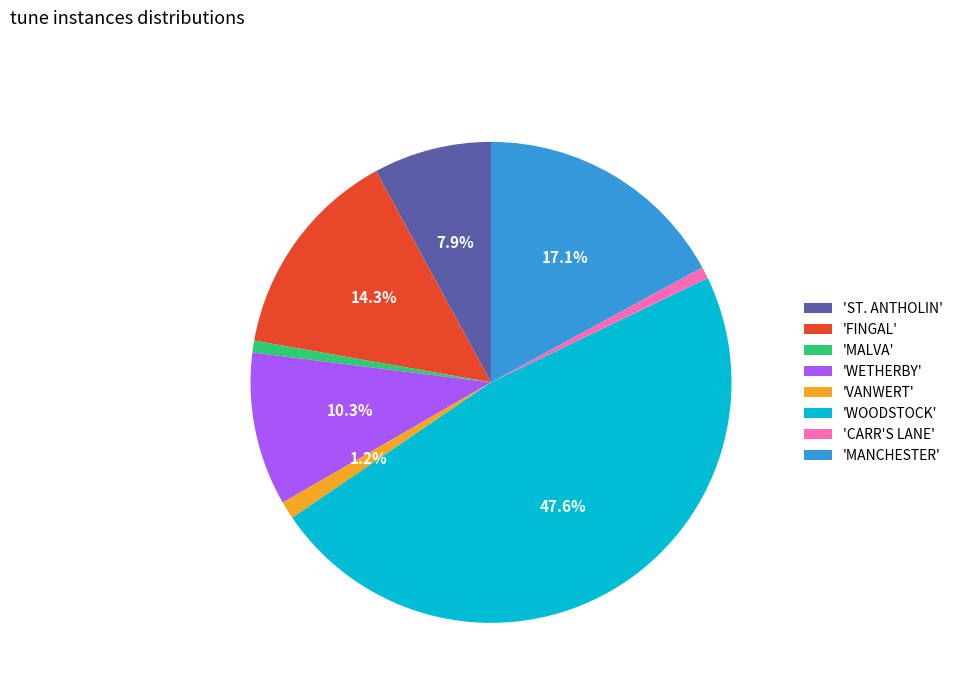

How much of the chart is everything except 'ST. ANTHOLIN'?

92.1%